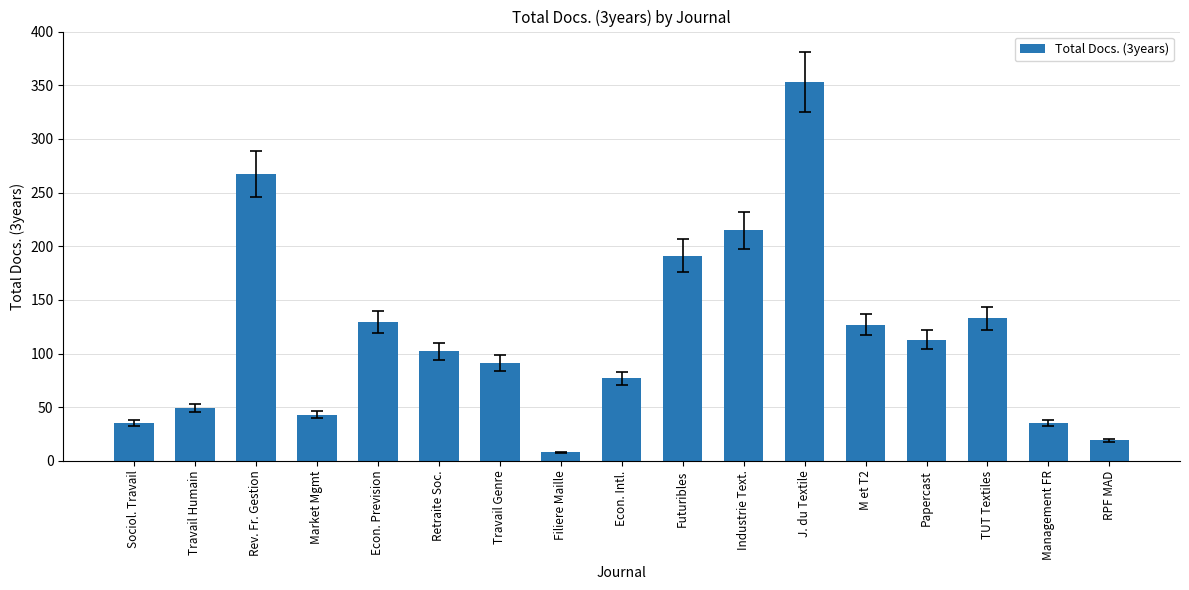

At which label does the data first exceed 102?

Rev. Fr. Gestion